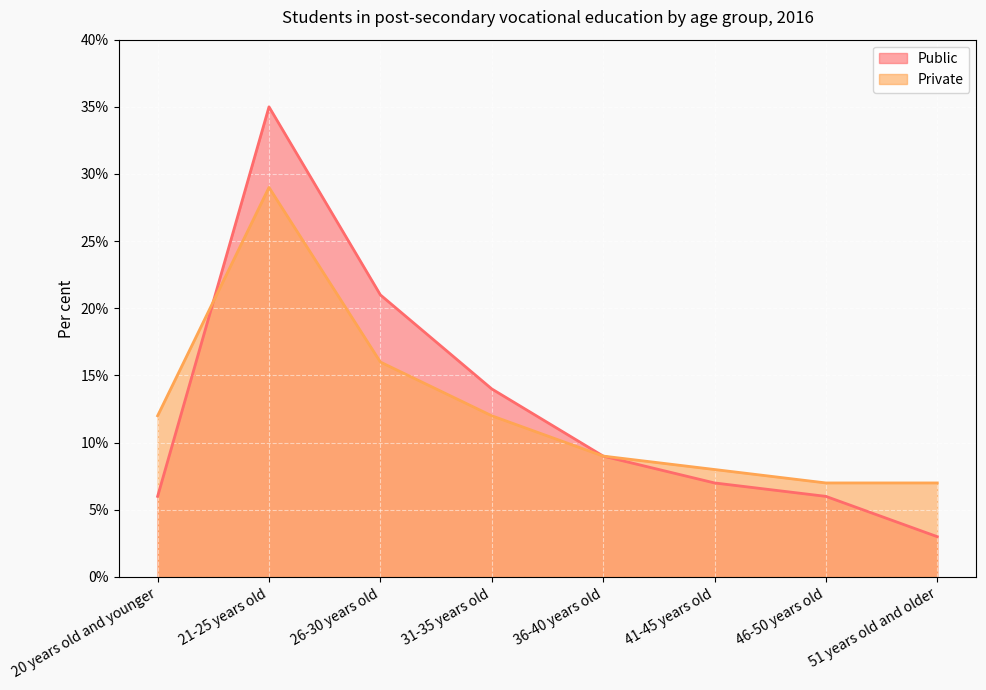

What is the label of the 5th point from the left?

36-40 years old